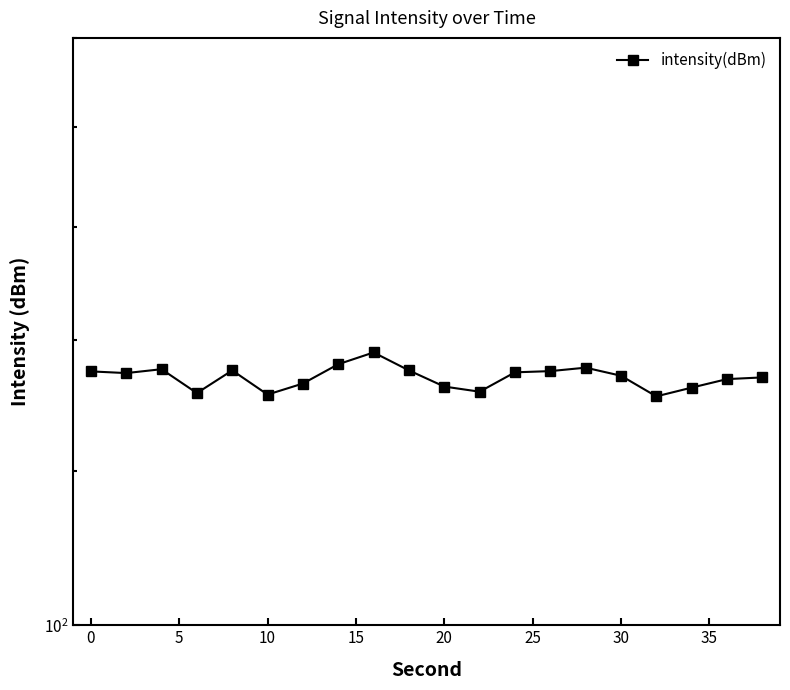

Is it true that the value at 5 is 54.9?

False